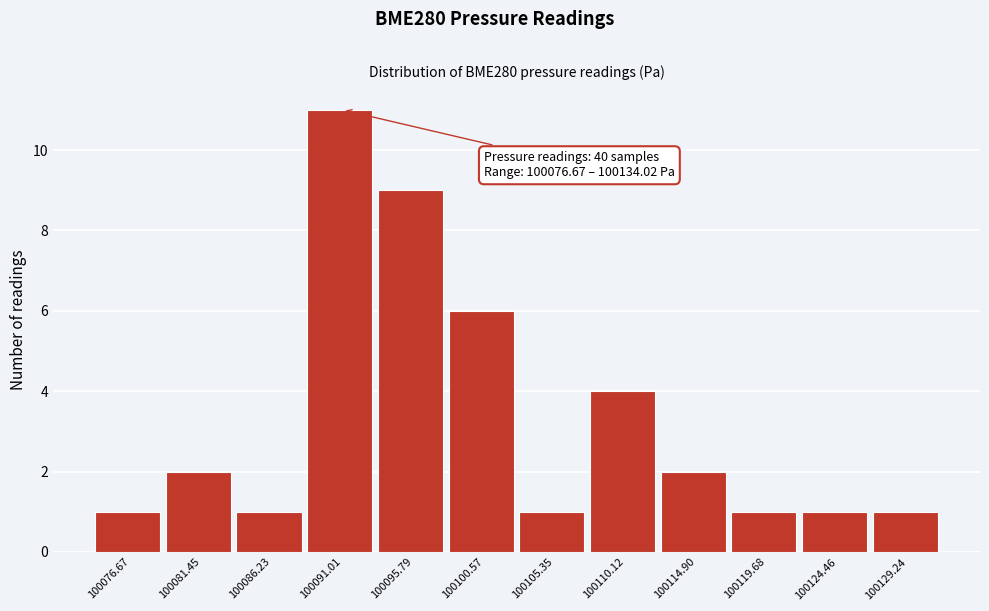

Reading left to right, what are all the values shown in this chart?

100076.67=1	100081.45=2	100086.23=1	100091.01=11	100095.79=9	100100.57=6	100105.35=1	100110.12=4	100114.90=2	100119.68=1	100124.46=1	100129.24=1